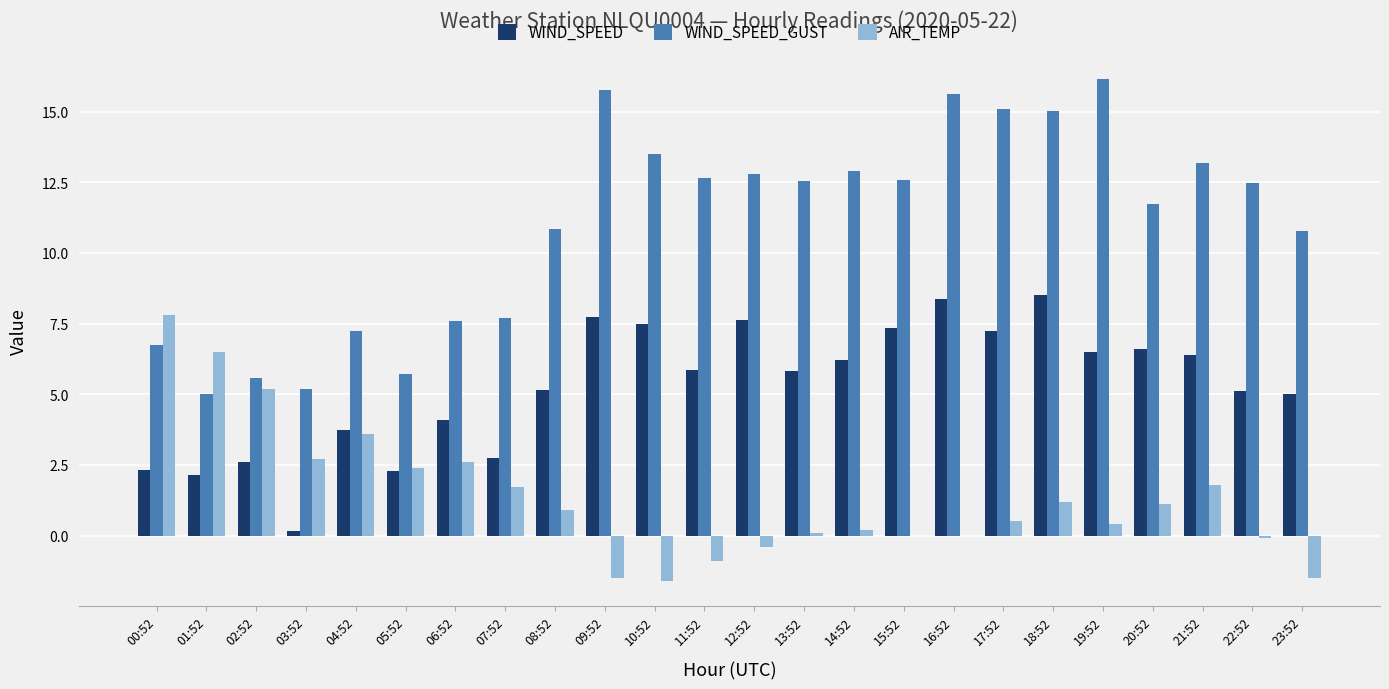

True or false: WIND_SPEED has a value of 2.3 at 00:52.

True